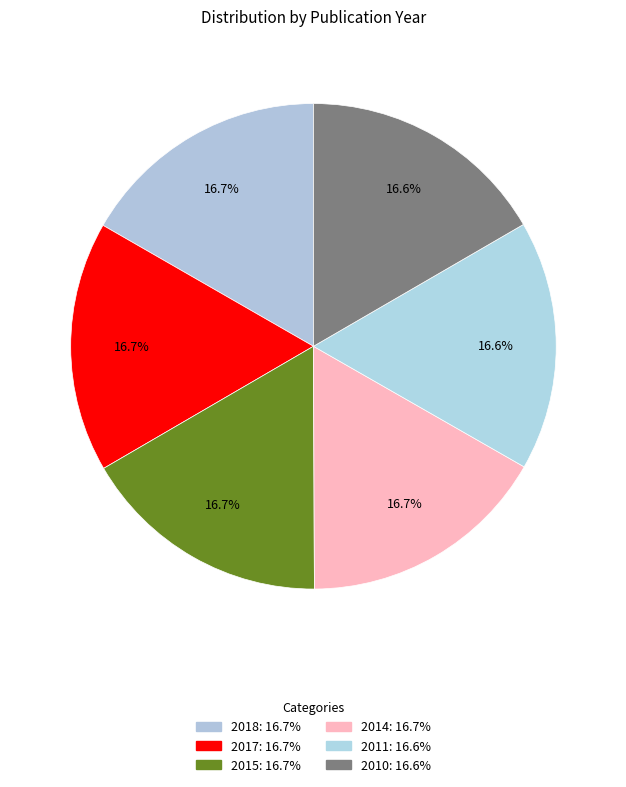

To the nearest percent, what portion does 2015 represent?

17%